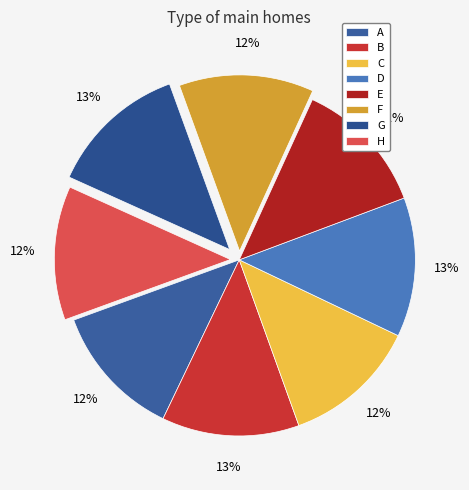

To the nearest percent, what portion does E represent?

12%